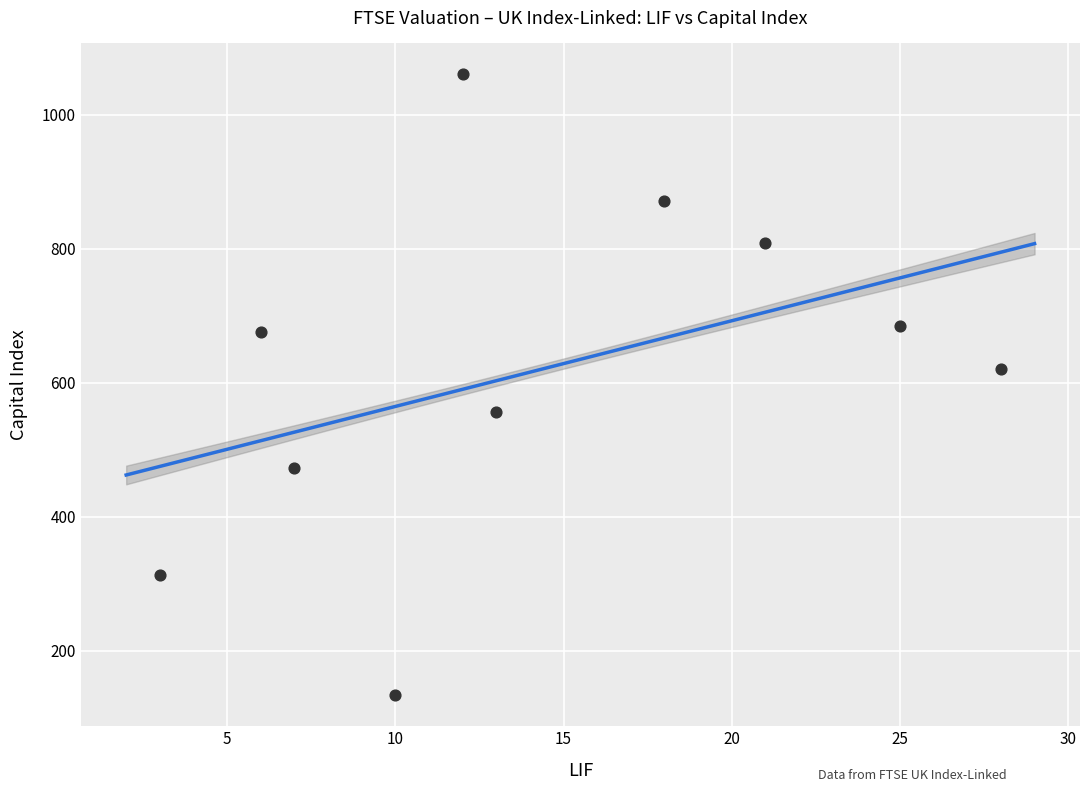

What is the average X value?

14.3